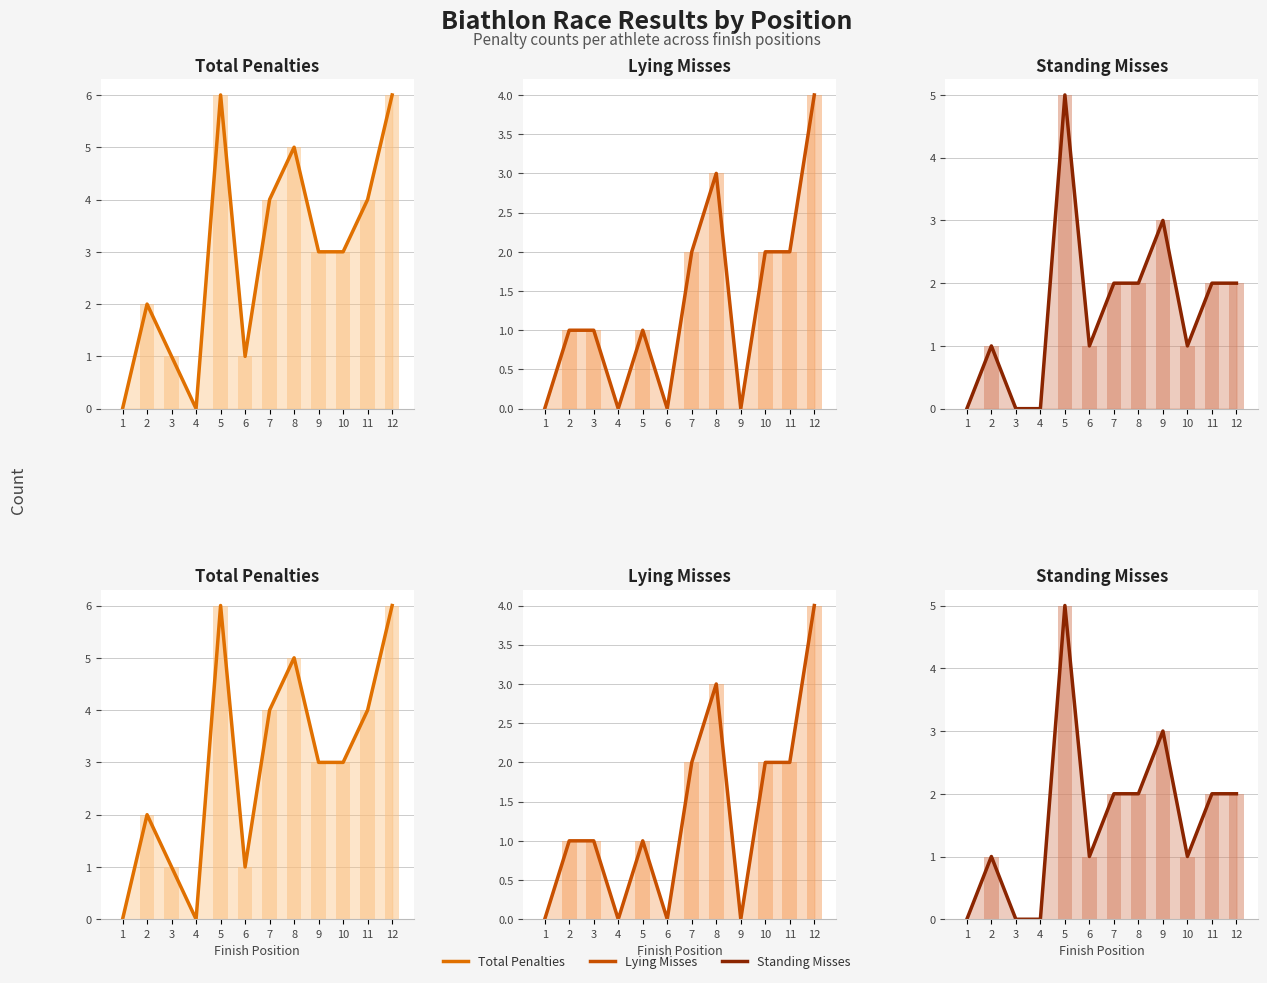

How many groups of bars are there?

12